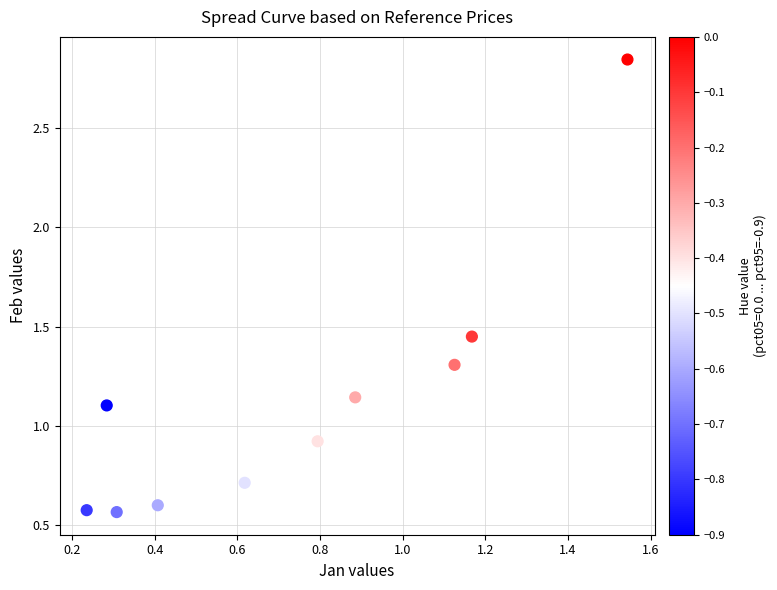

What Y value in the scatter plot is closest to 1?

0.9